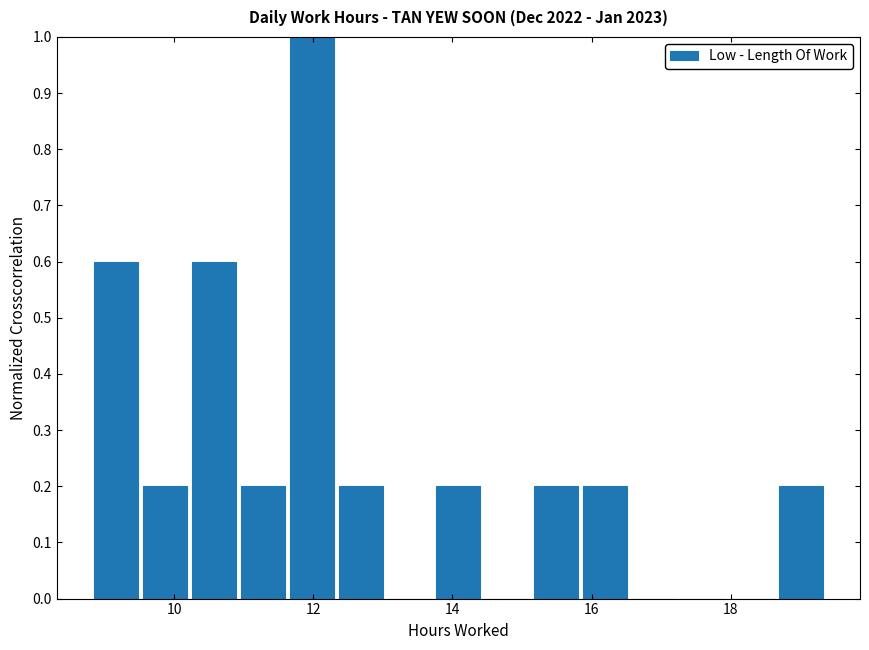

Around what value on the x-axis is the tallest bar? Give the approximate position of its centre, as read against the axis.

12.0